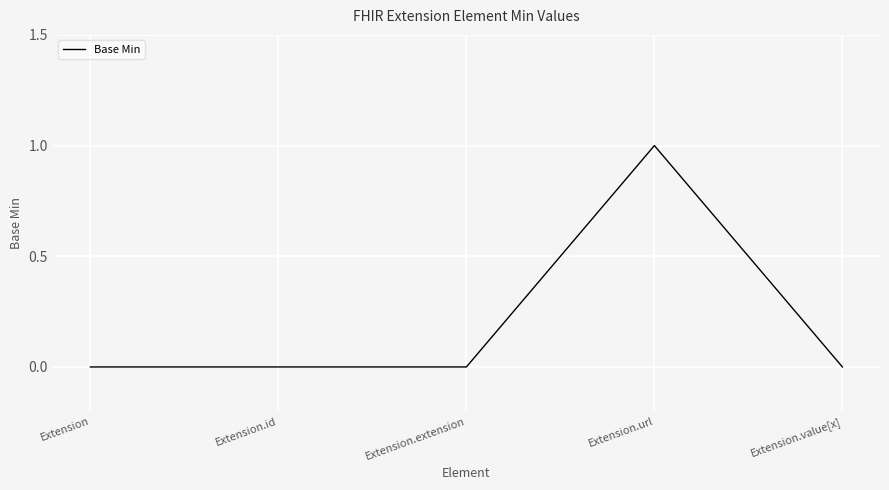

Between Extension.extension and Extension.url, which is larger?

Extension.url